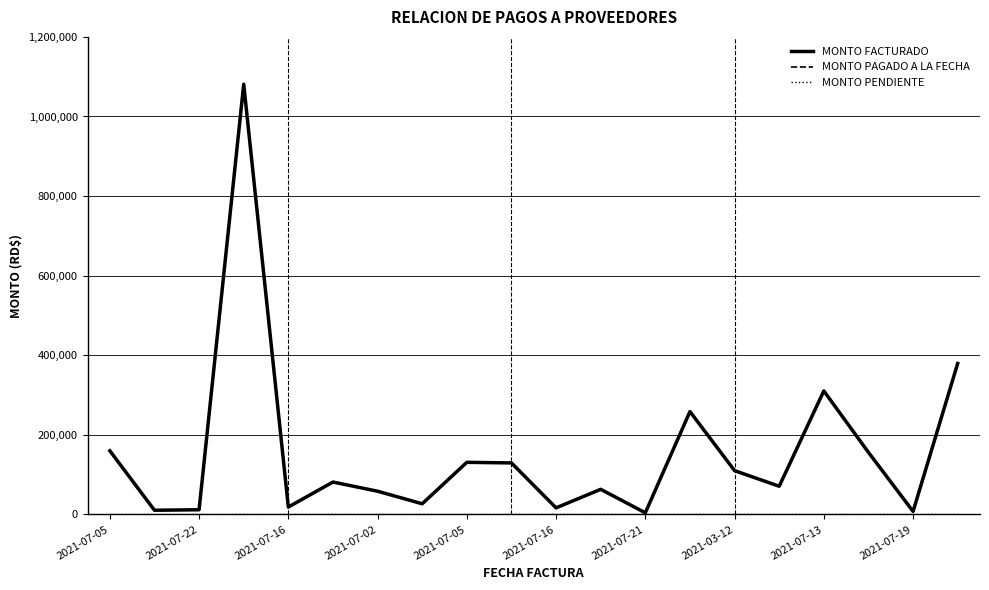

True or false: MONTO PAGADO A LA FECHA and MONTO PENDIENTE cross at least once.

False